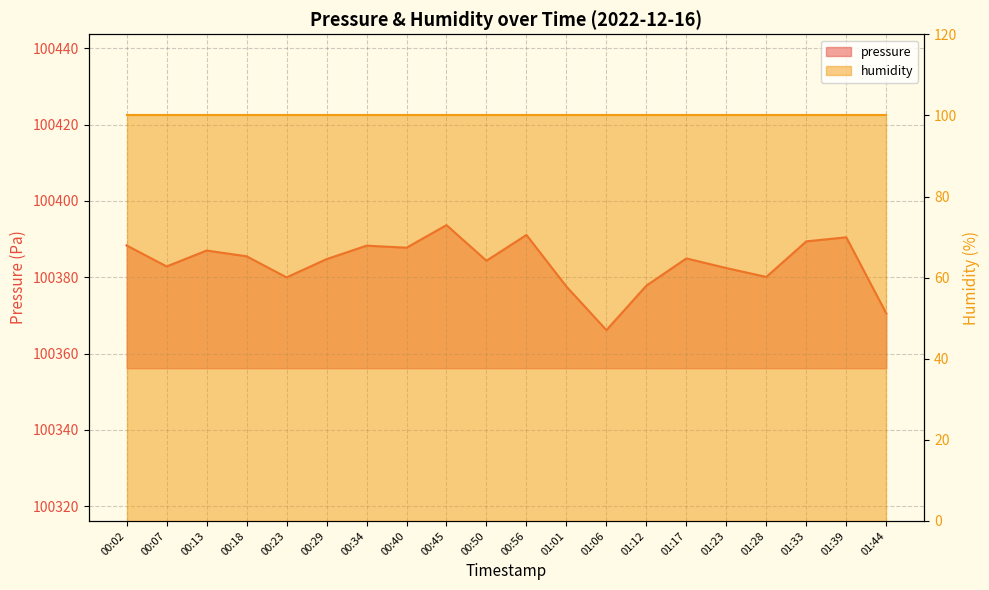

Reading left to right, transcribe all the data shown in this chart.

100388.3	100382.8	100387.0	100385.5	100380.0	100384.8	100388.3	100387.8	100393.7	100384.3	100391.1	100377.6	100366.2	100377.8	100384.9	100382.4	100380.1	100389.4	100390.5	100370.5